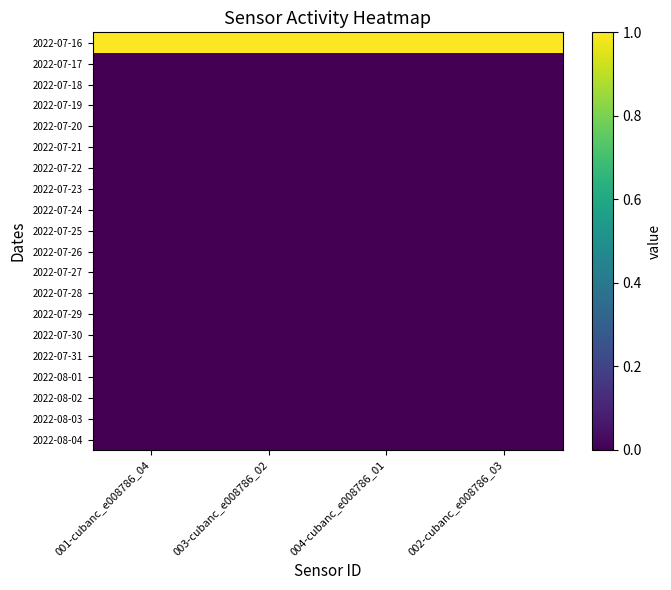

List the series in order of their peak value, highest first.

2022-07-16, 2022-07-17, 2022-07-18, 2022-07-19, 2022-07-20, 2022-07-21, 2022-07-22, 2022-07-23, 2022-07-24, 2022-07-25, 2022-07-26, 2022-07-27, 2022-07-28, 2022-07-29, 2022-07-30, 2022-07-31, 2022-08-01, 2022-08-02, 2022-08-03, 2022-08-04